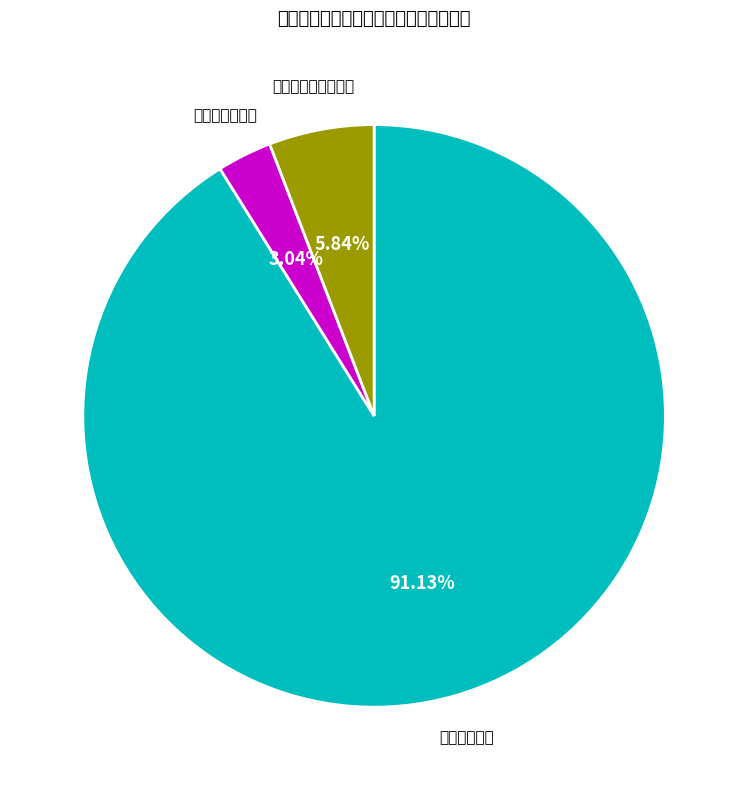

To the nearest percent, what is the difference between the largest and smallest slice percentages?

88%